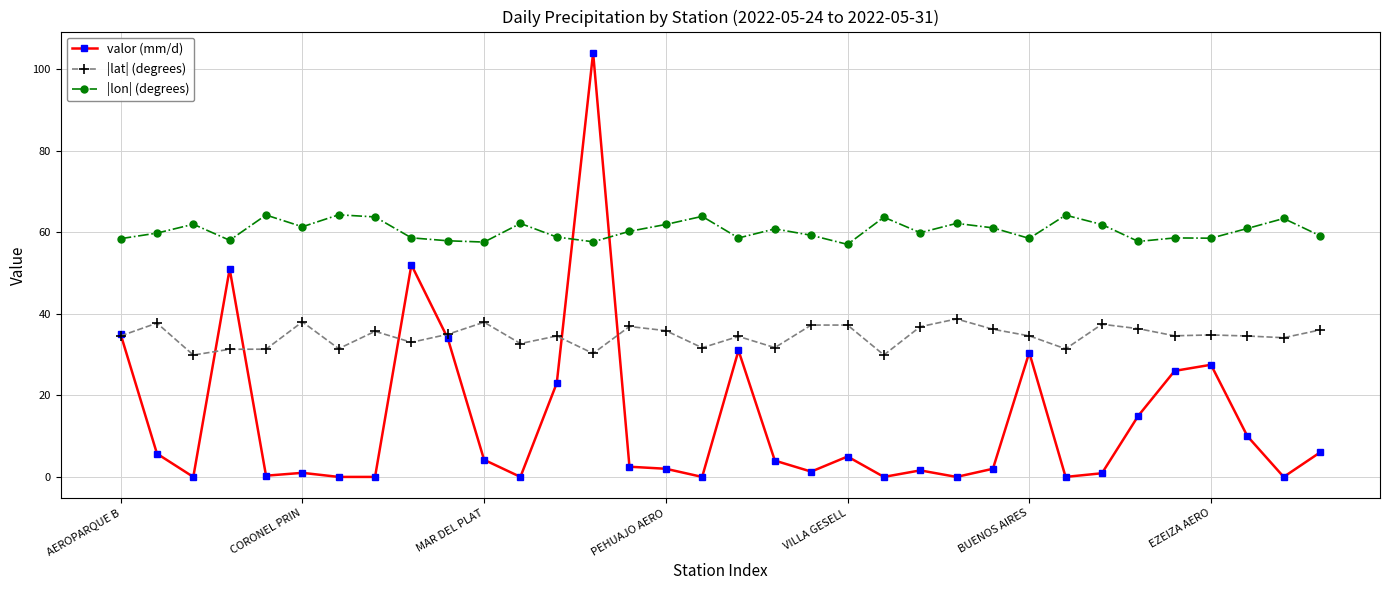

Rank the series by their maximum value, from lowest to highest.

|lat| (degrees), |lon| (degrees), valor (mm/d)